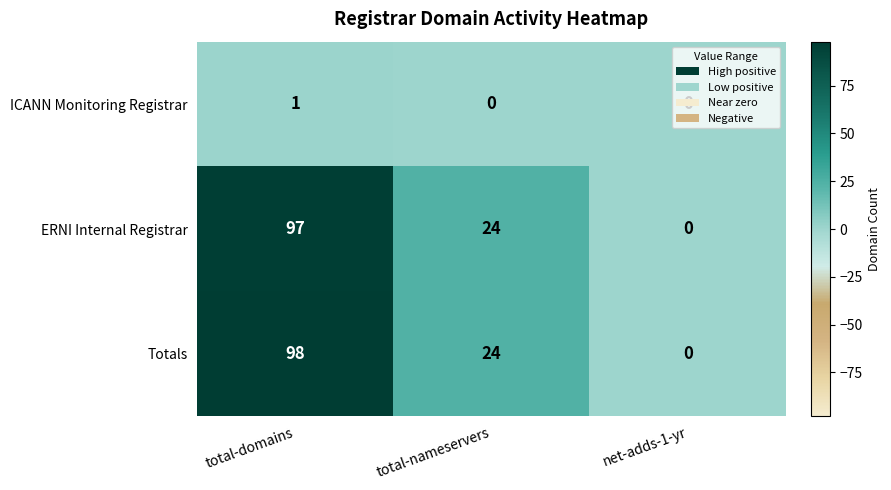

At how many categories does at least one series exceed 62?

1